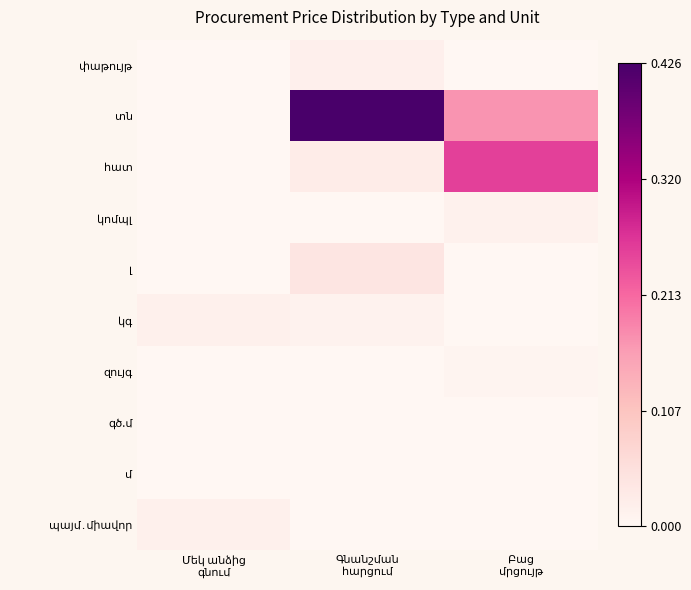

At which category does the chart reach its minimum across all series?

Մեկ անձից
գնում